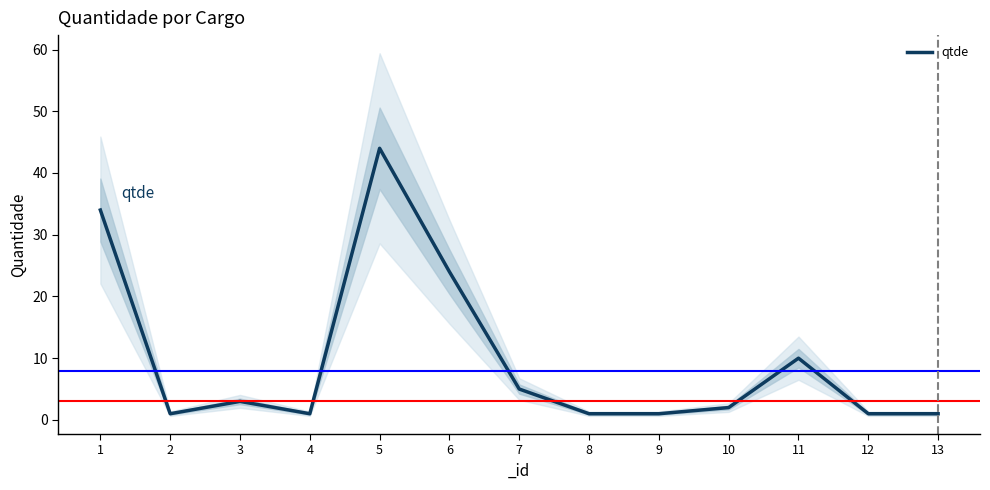

At which label is the value closest to 22?

6